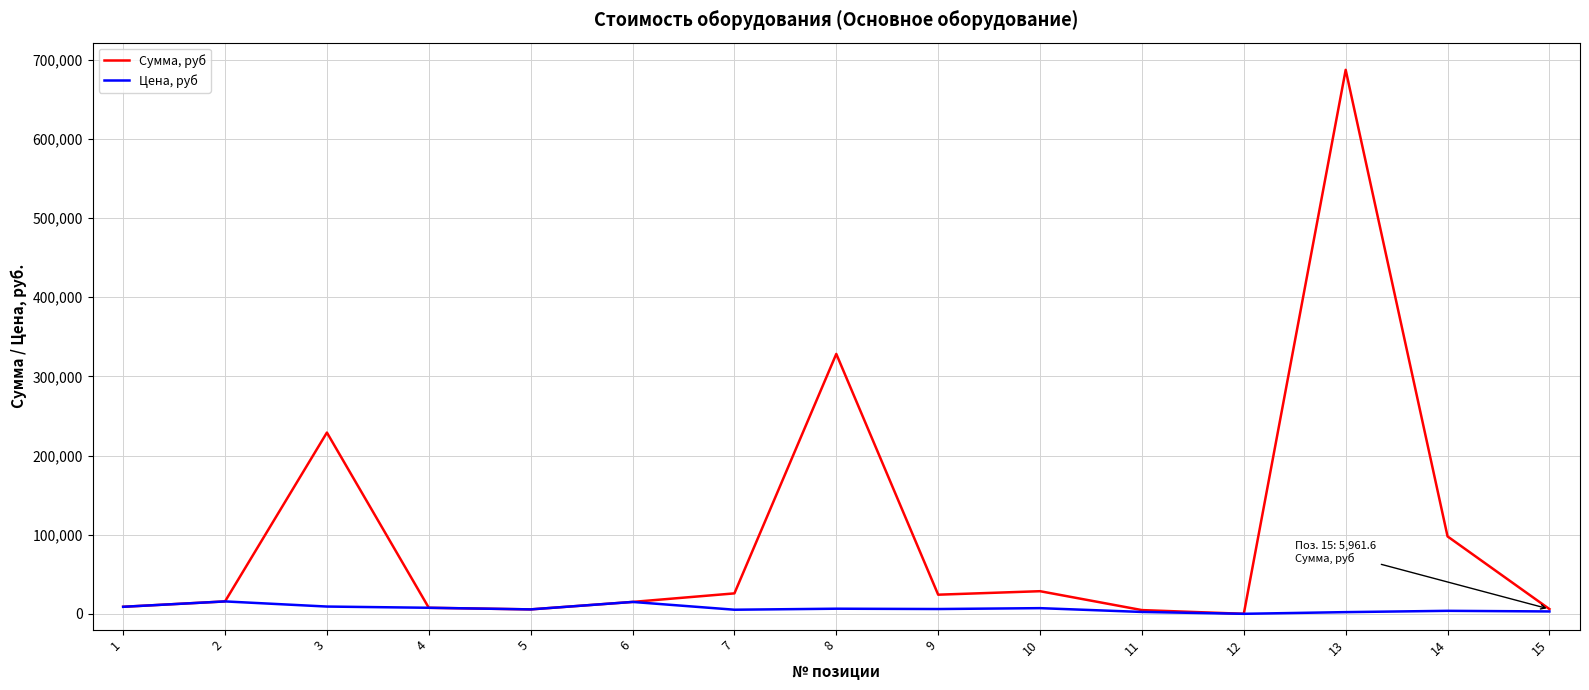

At which category is the sum across all series the highest?

13